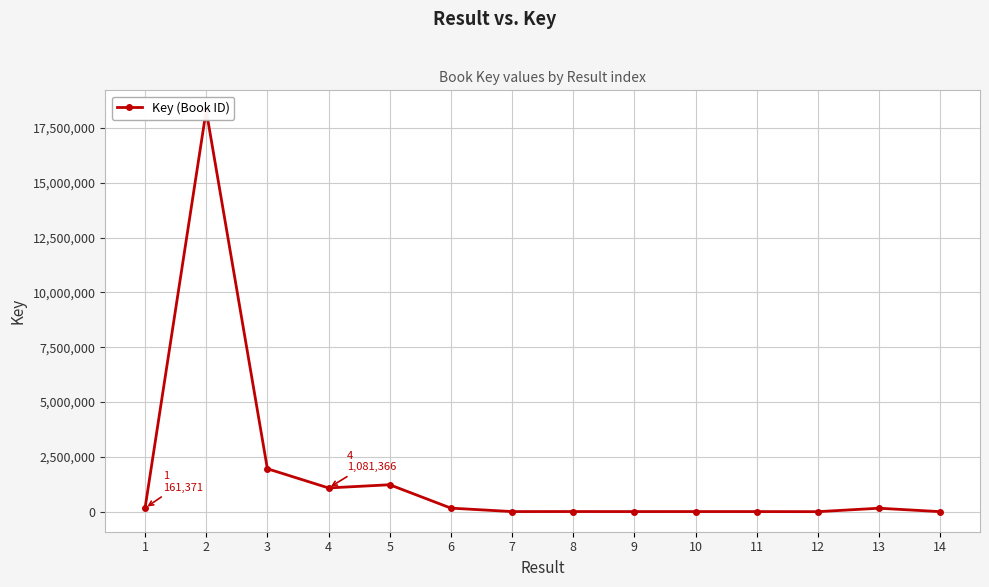

Which category has the highest value across all series?

2